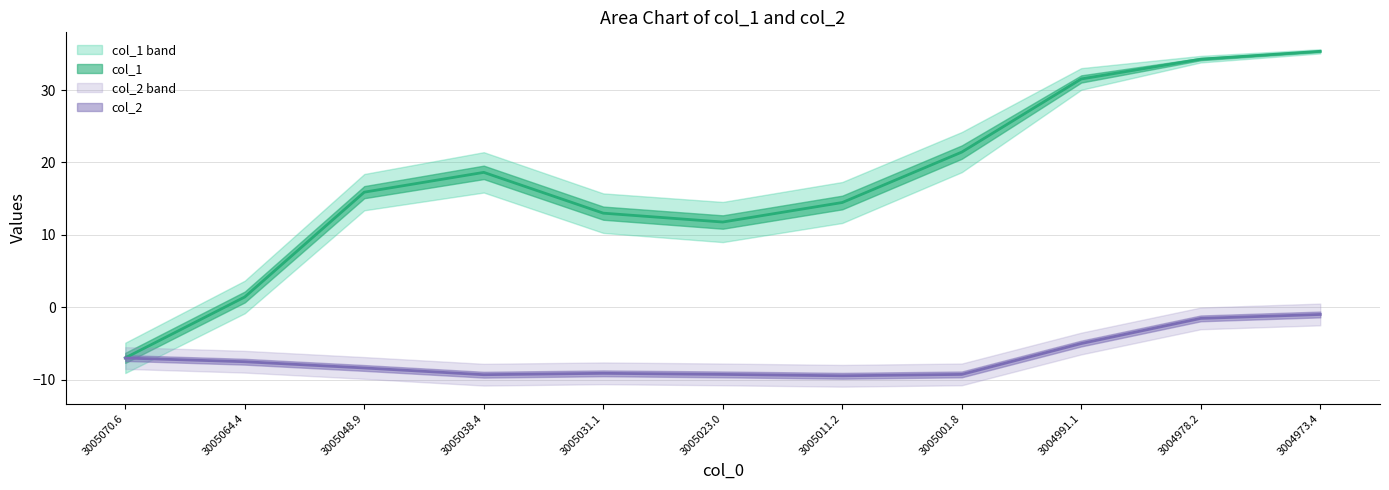

What is the label of the 10th point from the left?

3004978.2